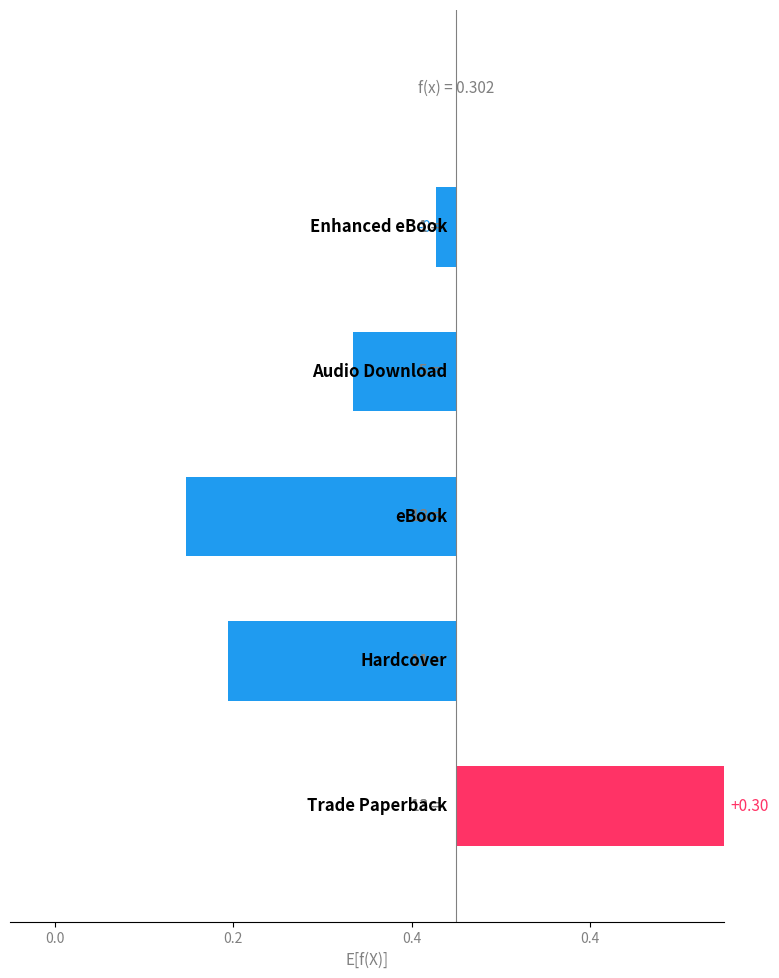

What is the difference between the maximum and minimum values?

0.6